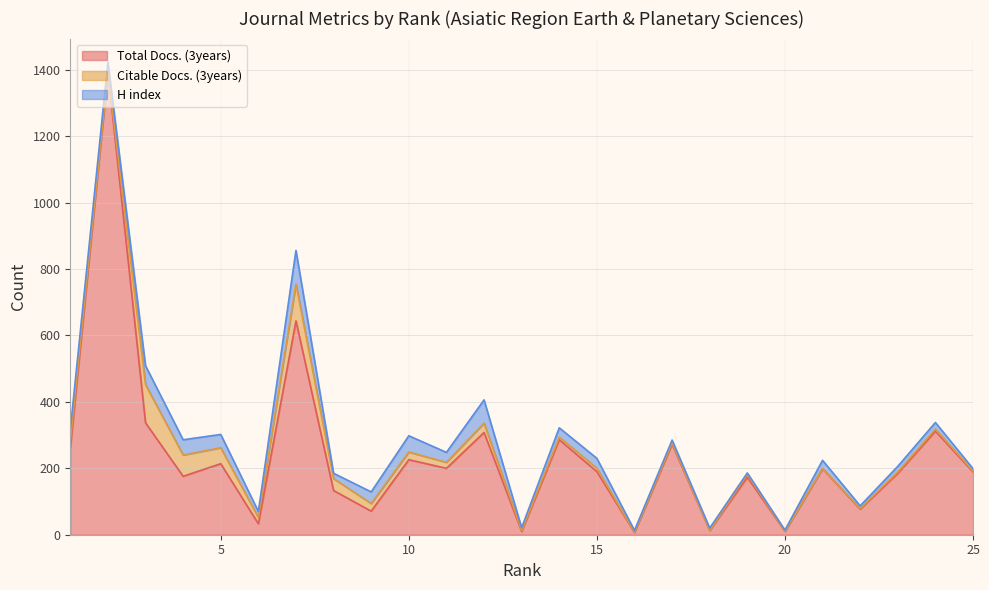

What are all the series names shown in the legend?

Total Docs. (3years), Citable Docs. (3years), H index